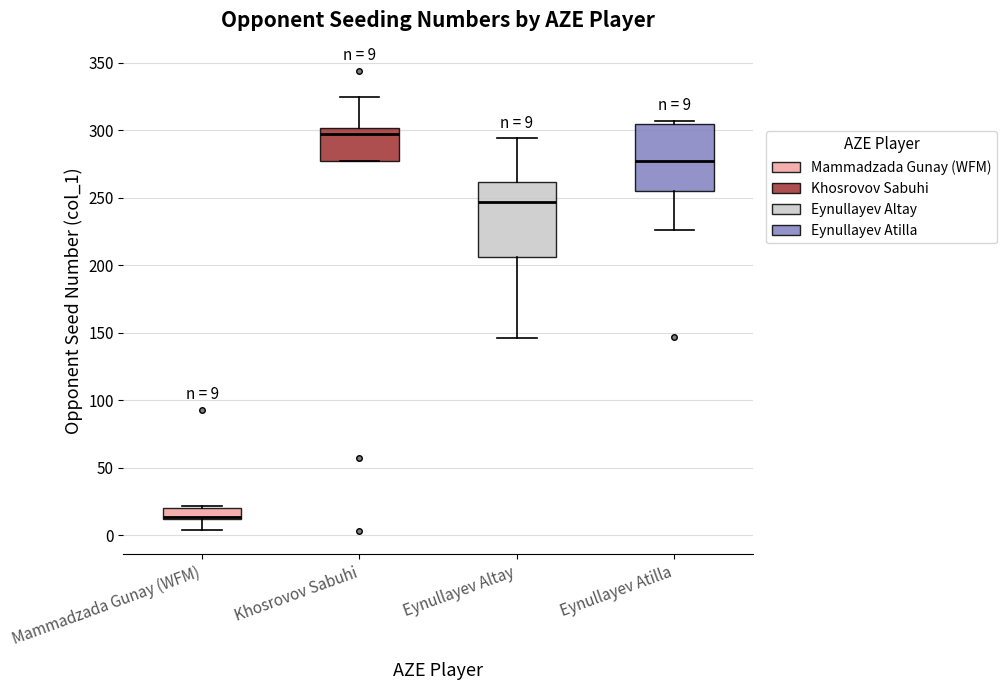

Which box has the highest median line?

Khosrovov Sabuhi